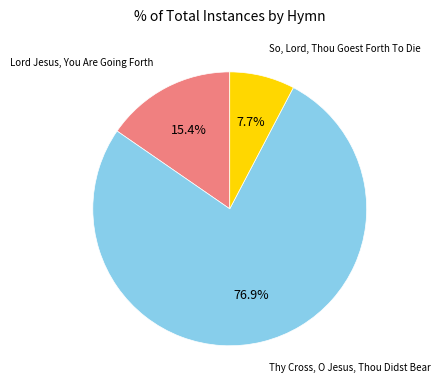

Is there a majority slice in this chart?

Yes